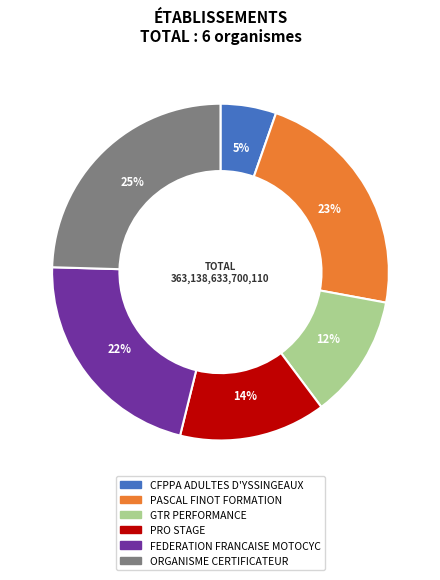

Does any single category account for the majority?

No